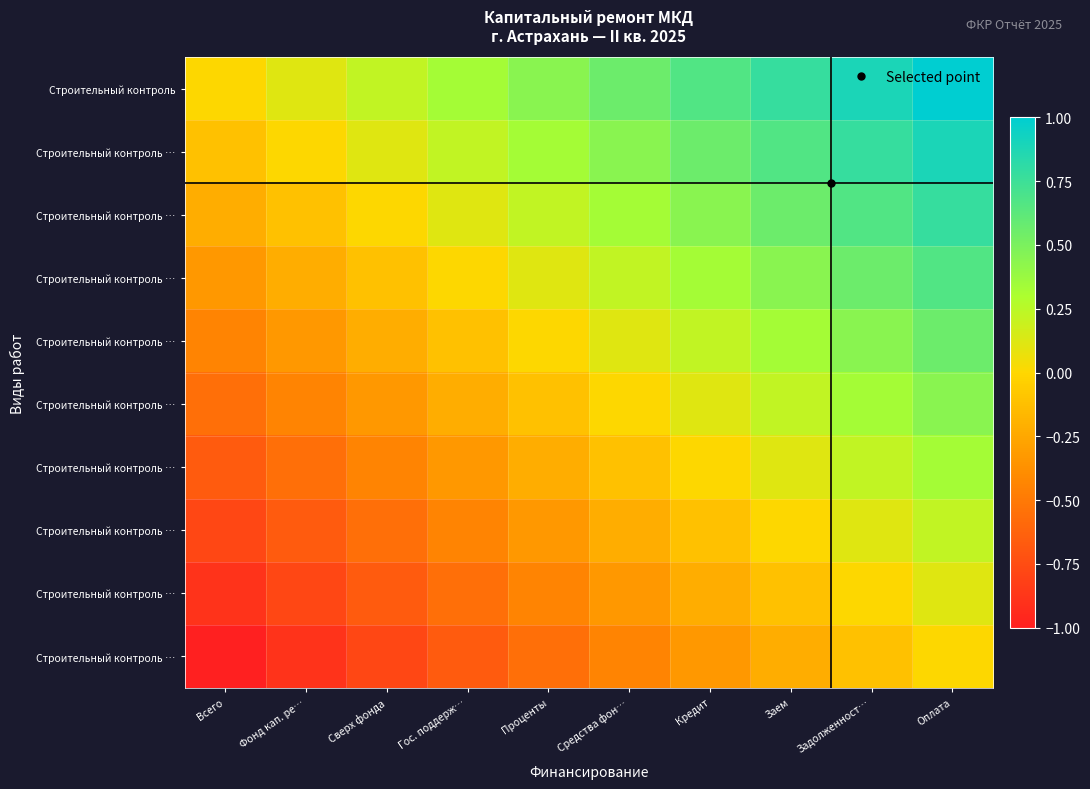

At how many categories does at least one series exceed 0?

9